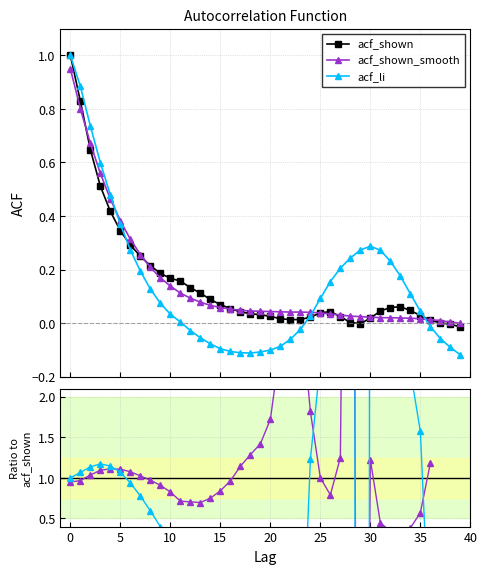

Between which two adjacent categories do acf_li and acf_li / acf_shown first intersect?

11 and 12